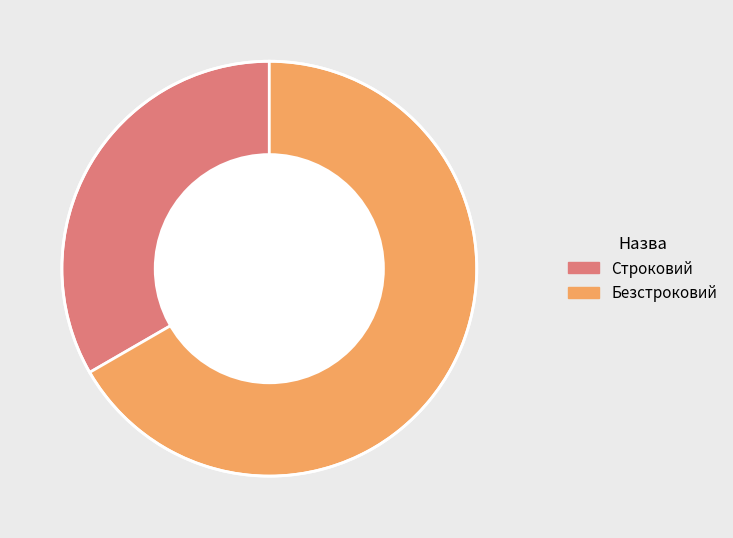

What is the largest slice in the pie chart?

Безстроковий